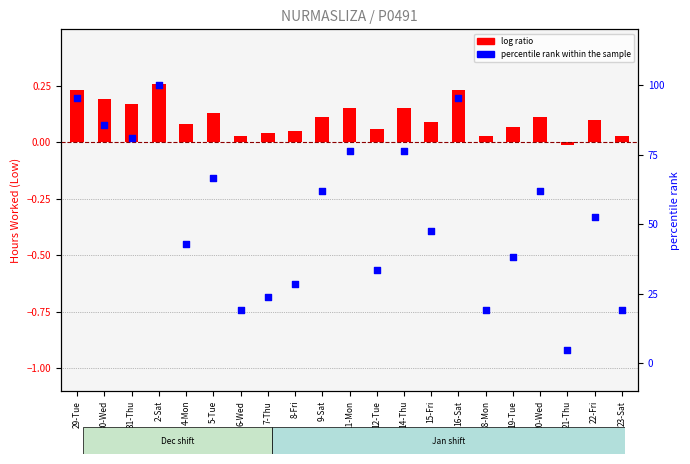

What are all the series names shown in the legend?

log ratio, percentile rank within the sample